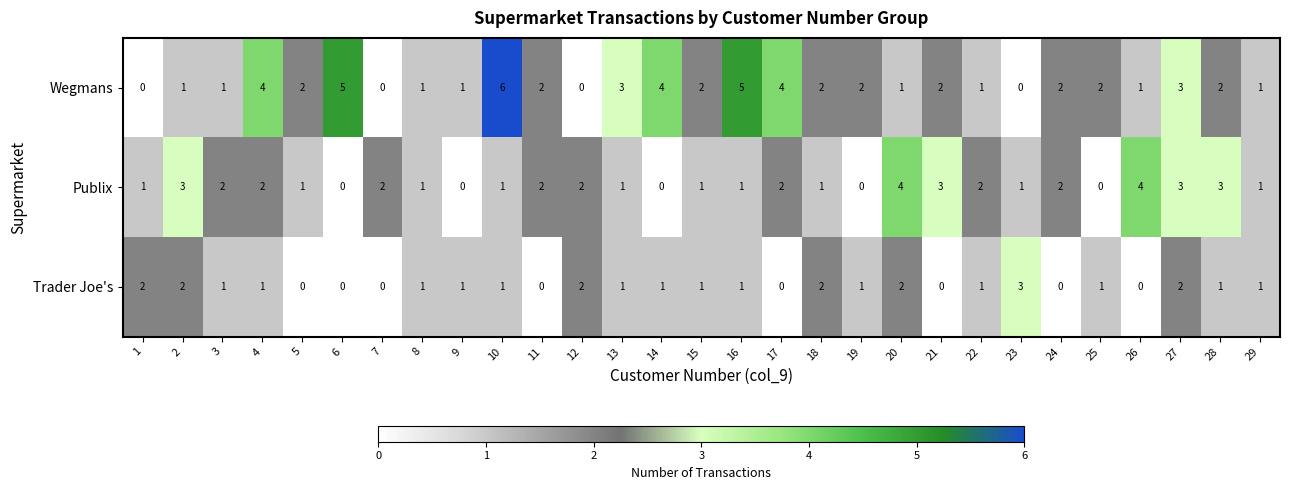

List the series in order of their overall mean, lowest first.

Trader Joe's, Publix, Wegmans